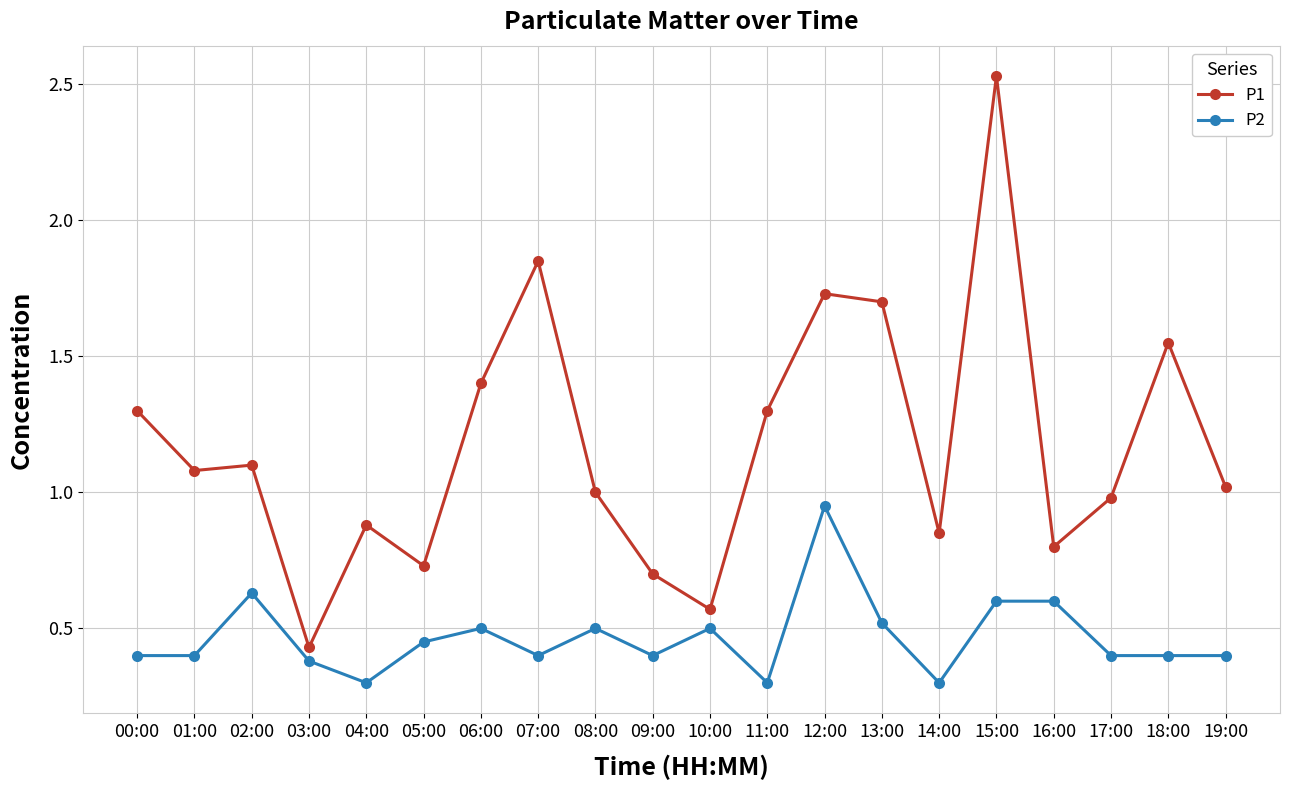

Rank the series by their average value, from lowest to highest.

P2, P1